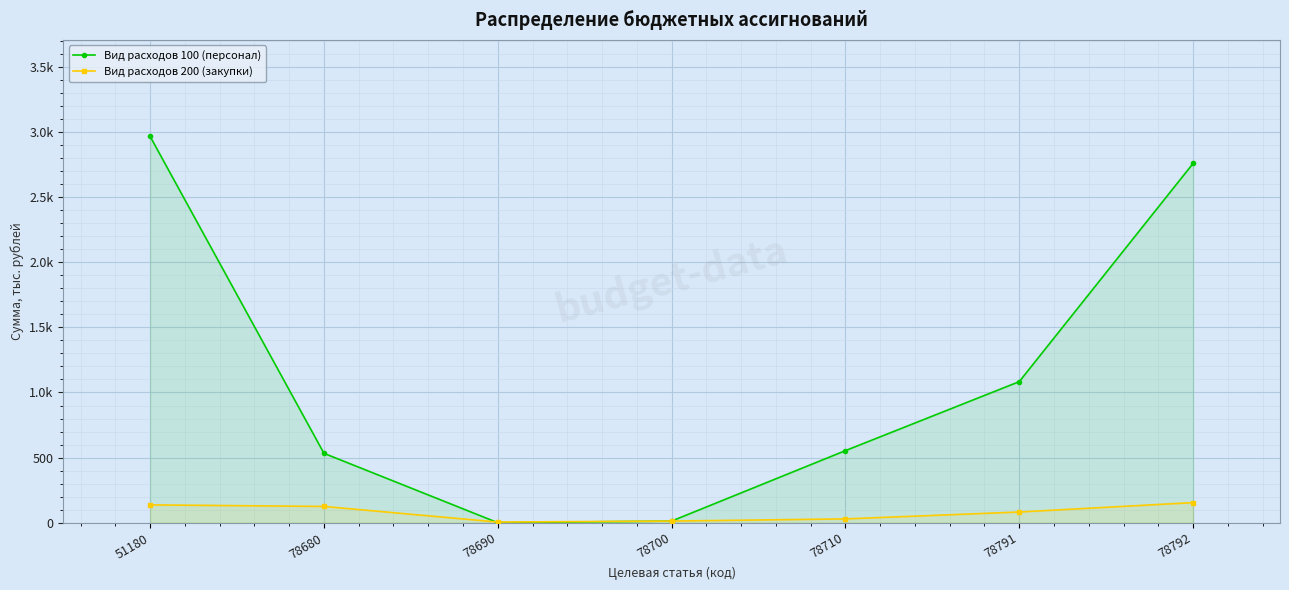

The Вид расходов 200 (закупки) series shows 14.6 at 78710. True or false?

False